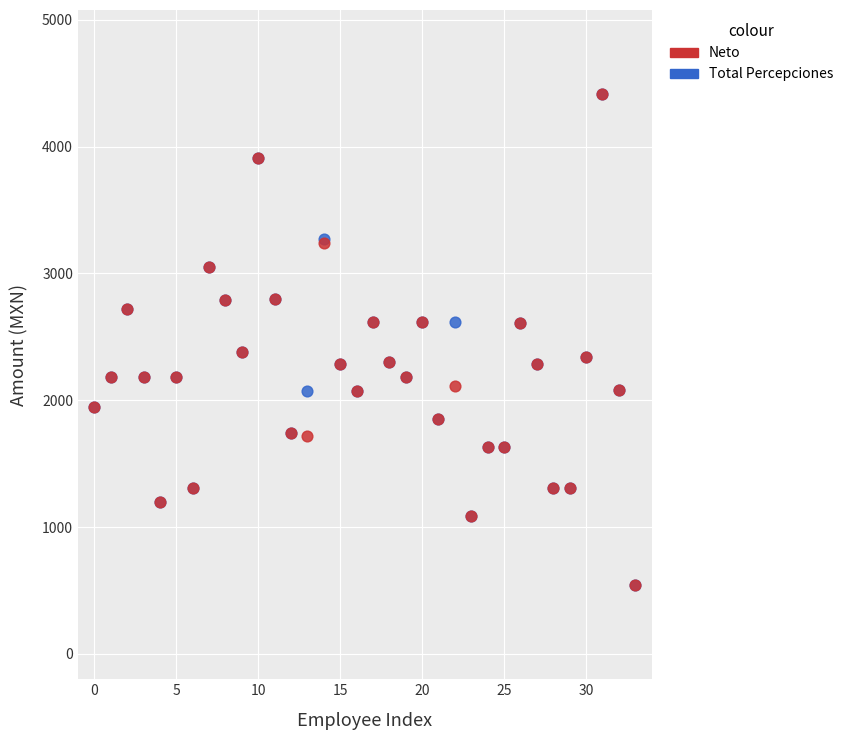

What are all the series names shown in the legend?

Neto, Total Percepciones